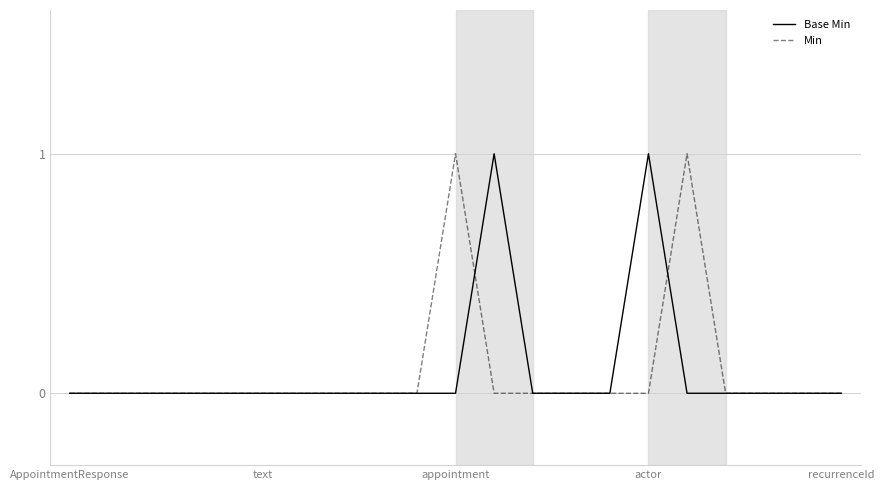

Is this an area chart (filled region under the line)?

No